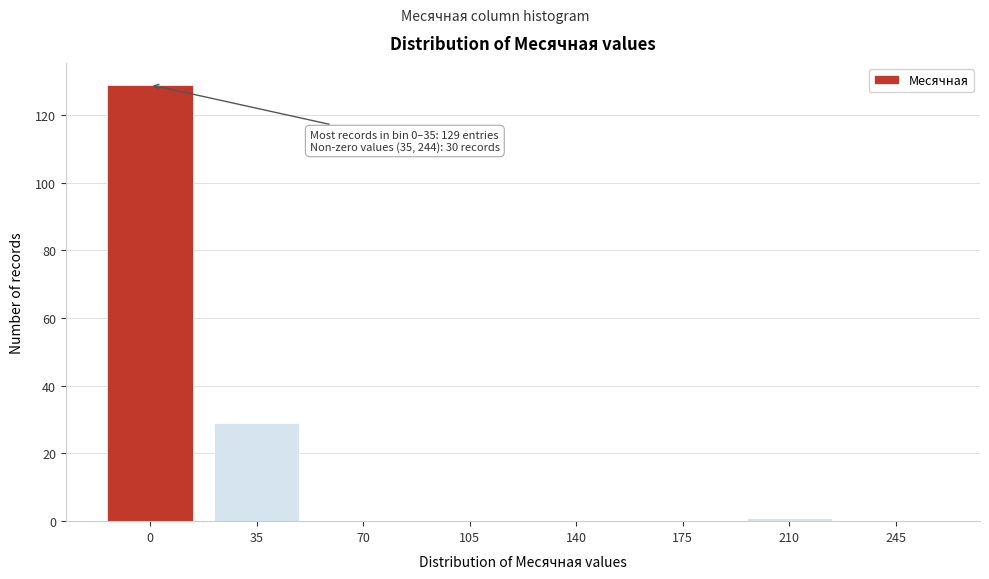

Reading right to left, extract all data points from this chart.

245=0	210=1	175=0	140=0	105=0	70=0	35=29	0=129